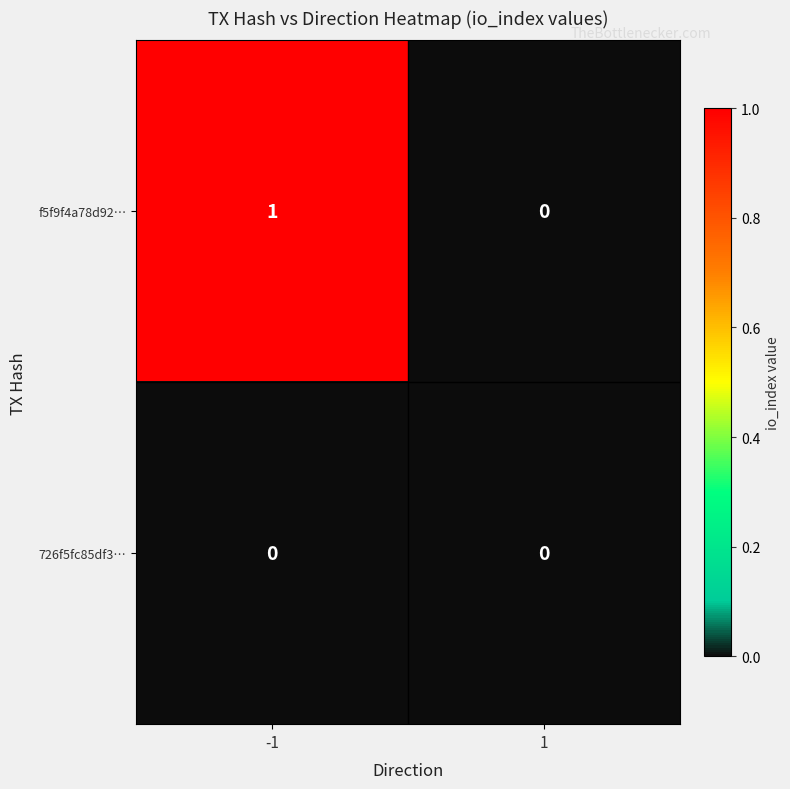

Which series has the largest total across all categories?

f5f9f4a78d92…